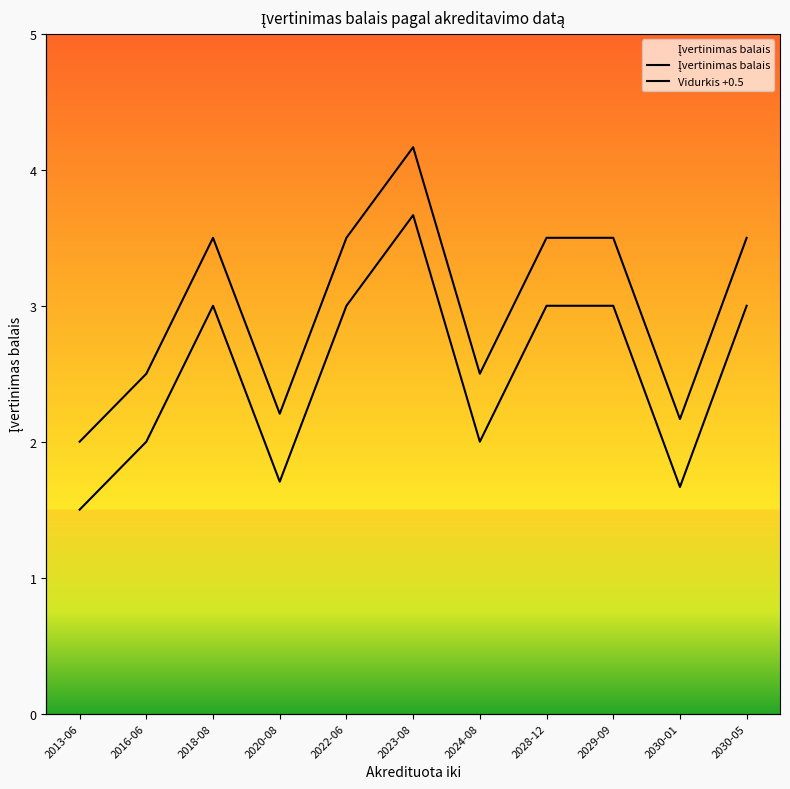

What is the spread (max minus min) of values at 2024-08?

0.5